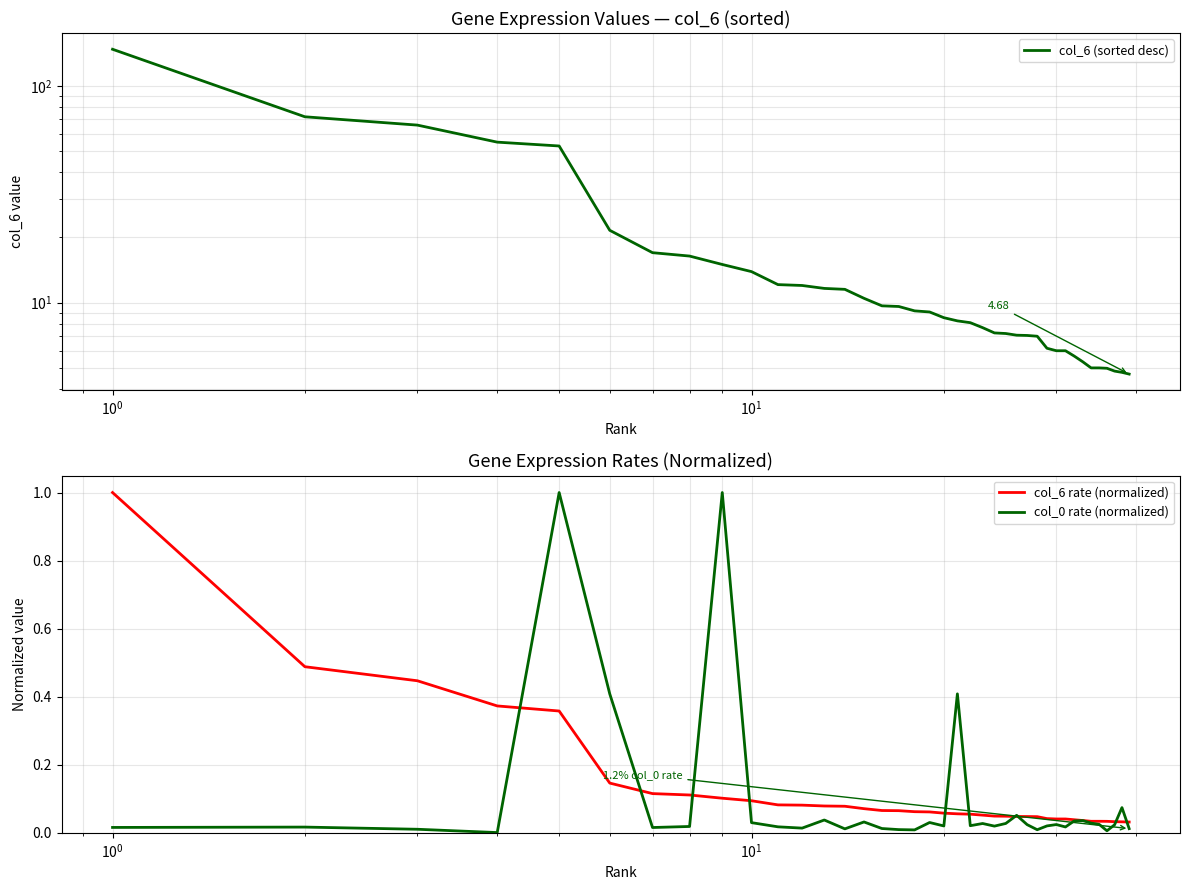

What is the maximum value for col_6 rate (normalized)?

1.0